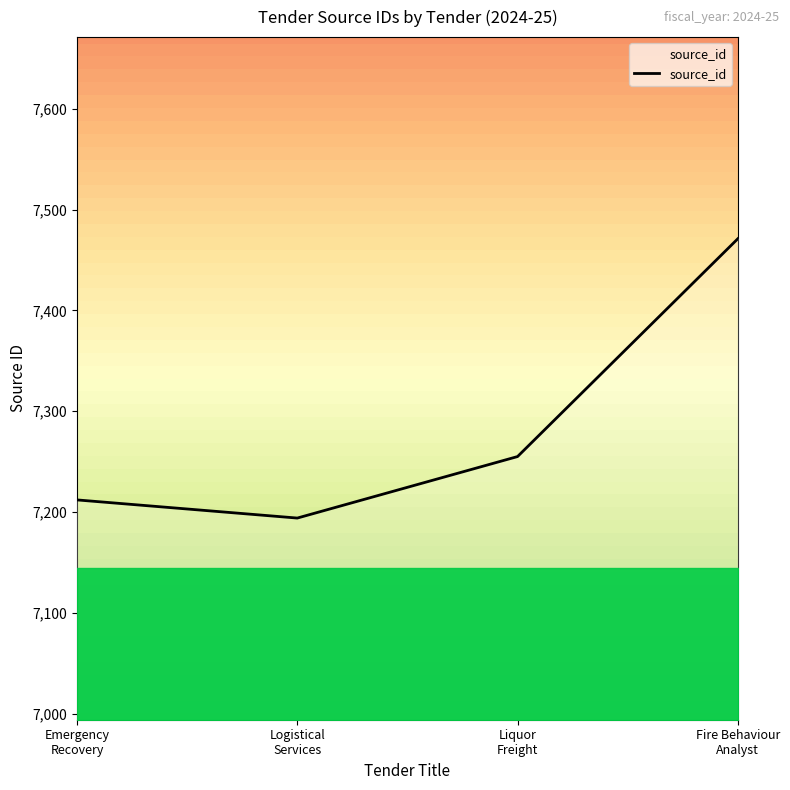

The chart shows a value of 7255 at Liquor Freight. True or false?

True